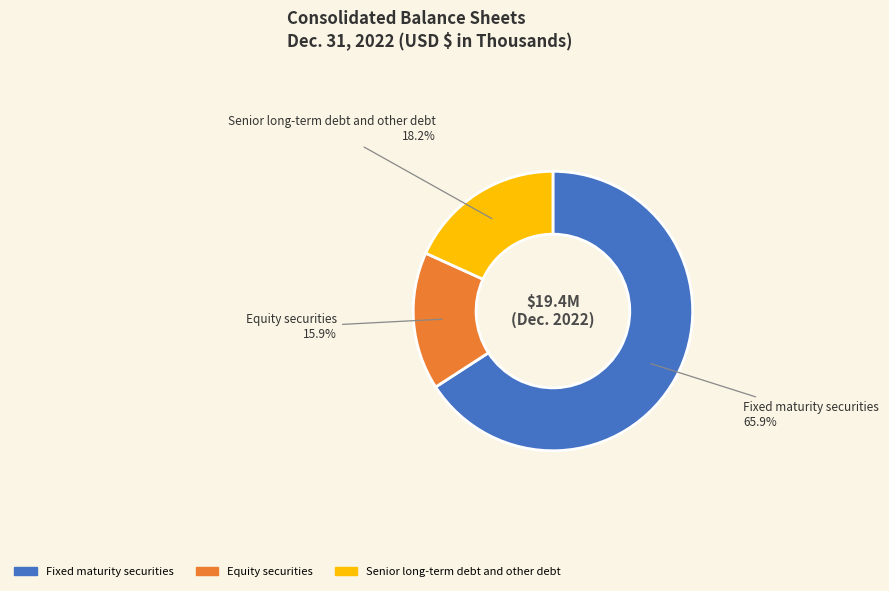

What percentage is NOT represented by Equity securities?

84.1%